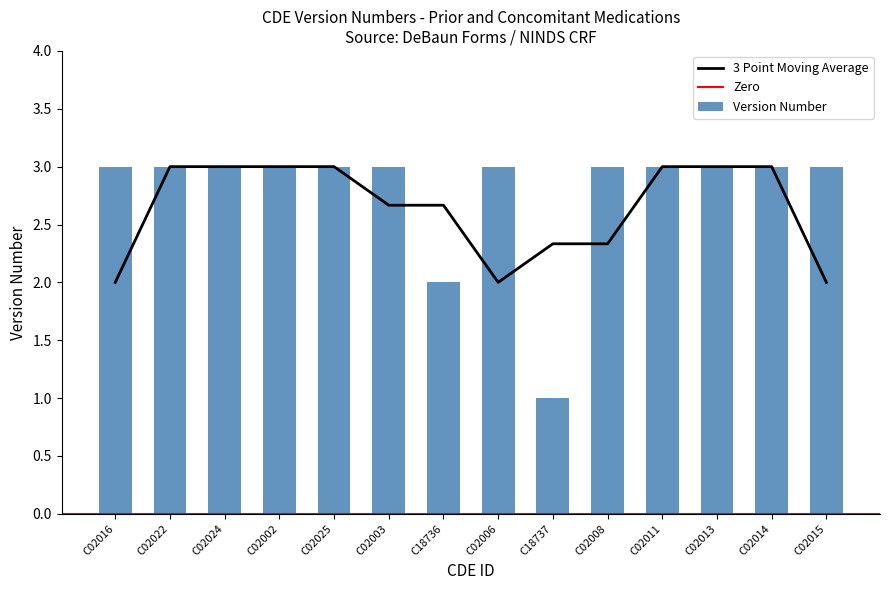

Where is the data nearest to the value 2?

C18736